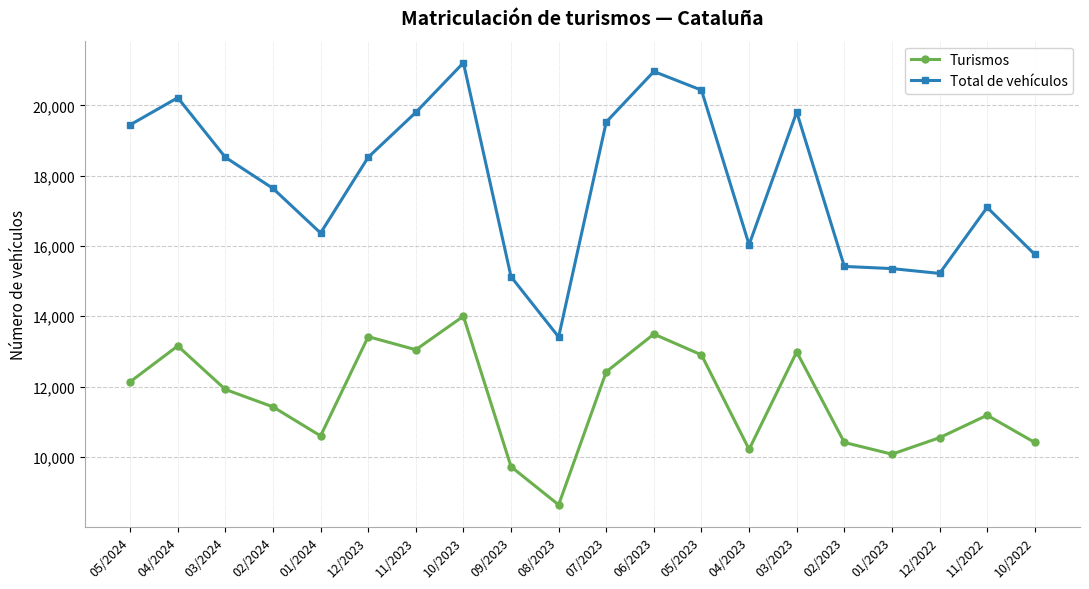

Which series has the largest range (max minus min)?

Total de vehículos